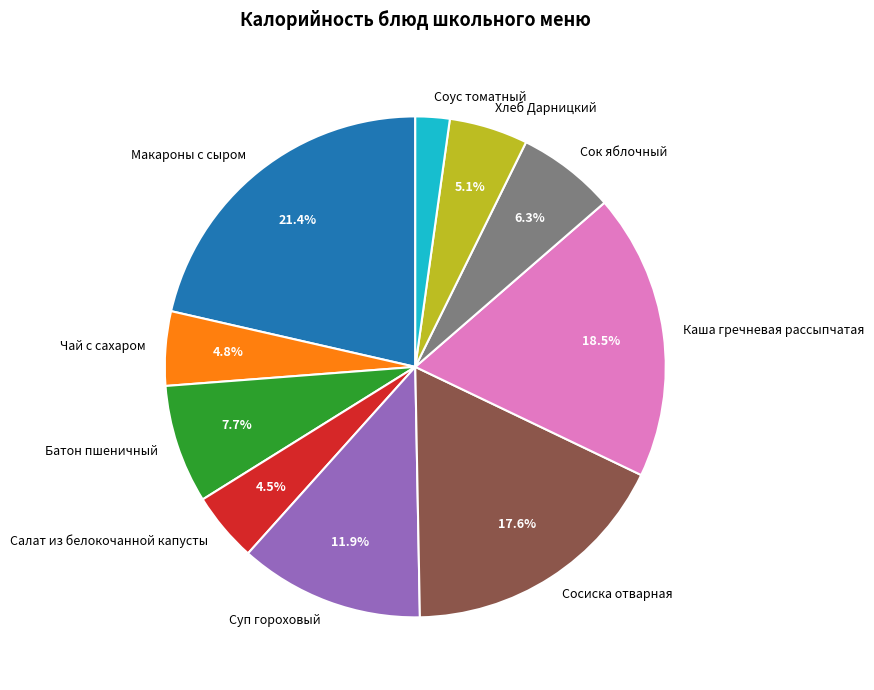

To the nearest percent, what percentage of the pie is Чай с сахаром?

5%